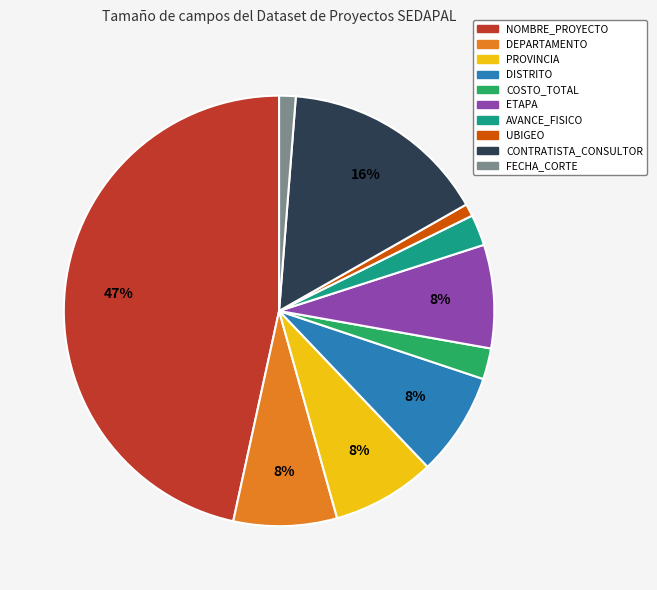

To the nearest percent, what is the difference between the CONTRATISTA_CONSULTOR and PROVINCIA slice percentages?

8%